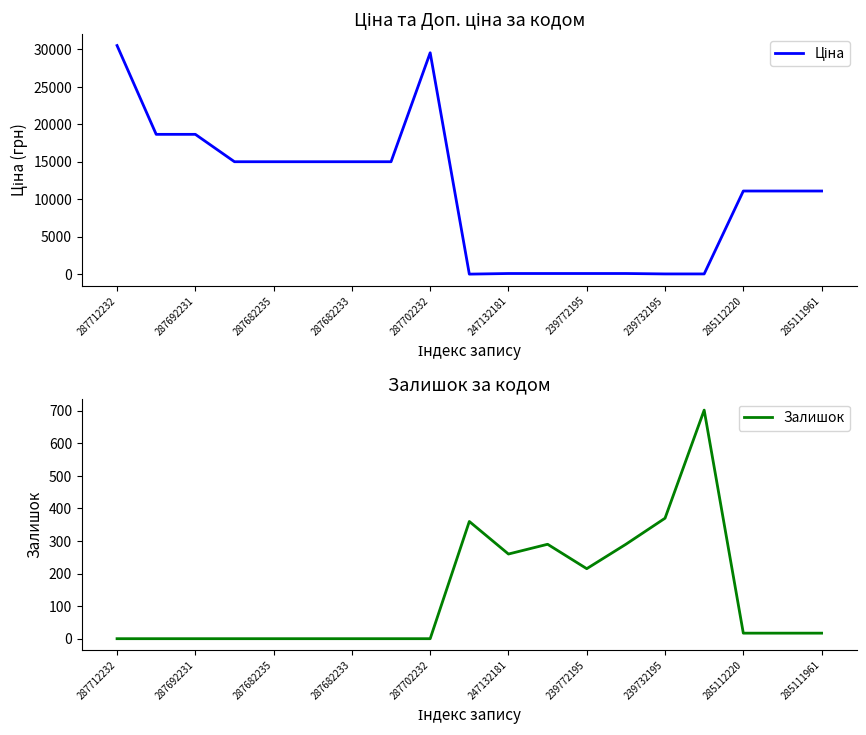

At how many categories does at least one series exceed 10335?

12